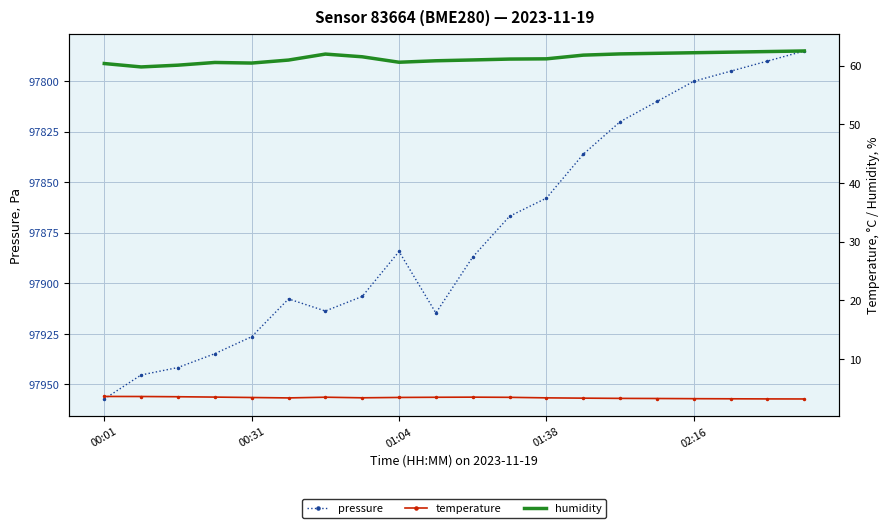

What position from the left is 15?

16